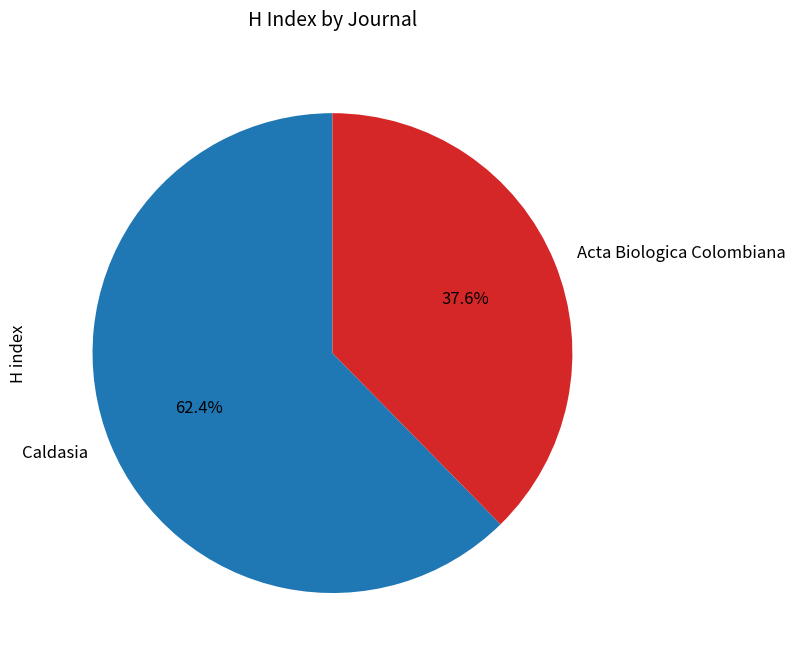

Between Caldasia and Acta Biologica Colombiana, which is larger?

Caldasia